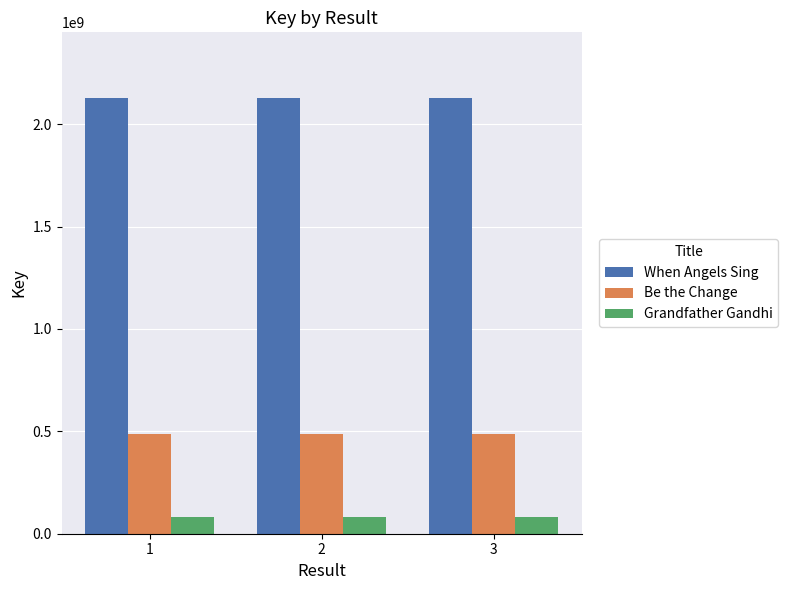

What is the value of the Be the Change bar at the 2nd from the left?

484706861